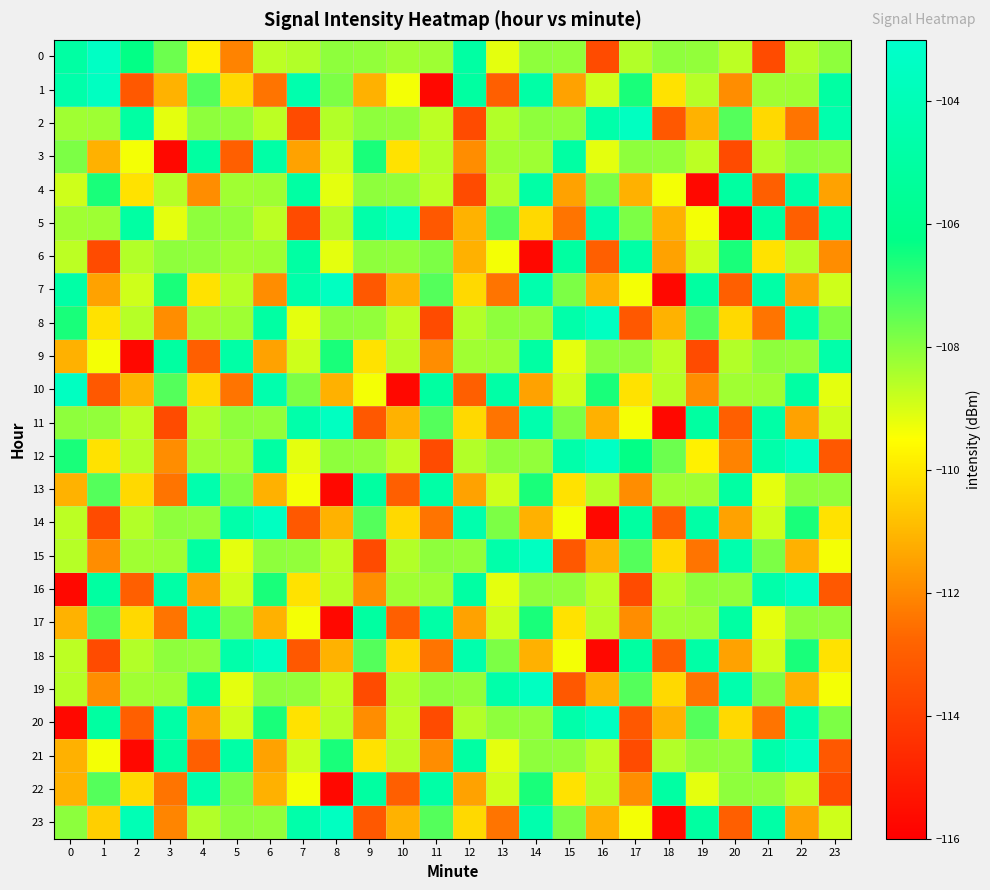

What is the greatest value displayed?

-103.4